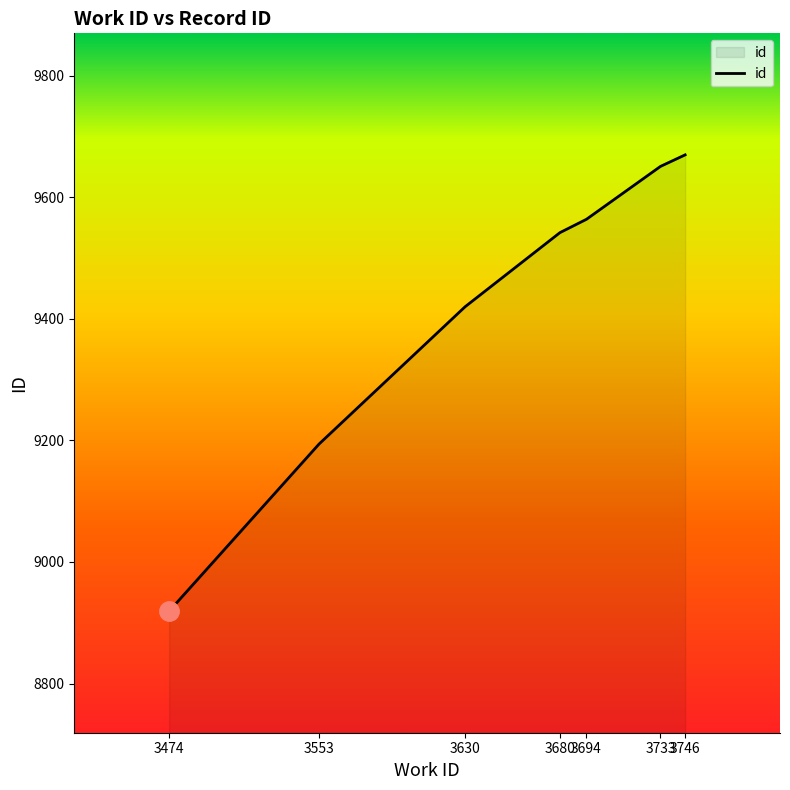

What is the difference between the values at 3746 and 3474?

751